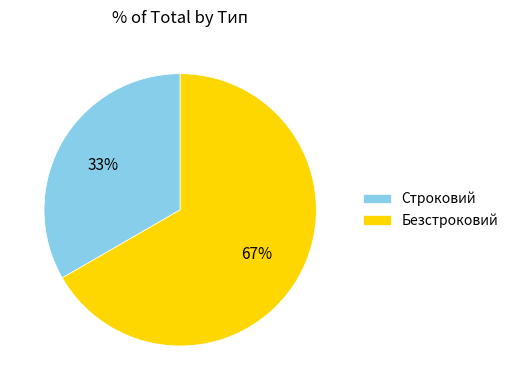

Is it true that Строковий is 33% of the pie?

True